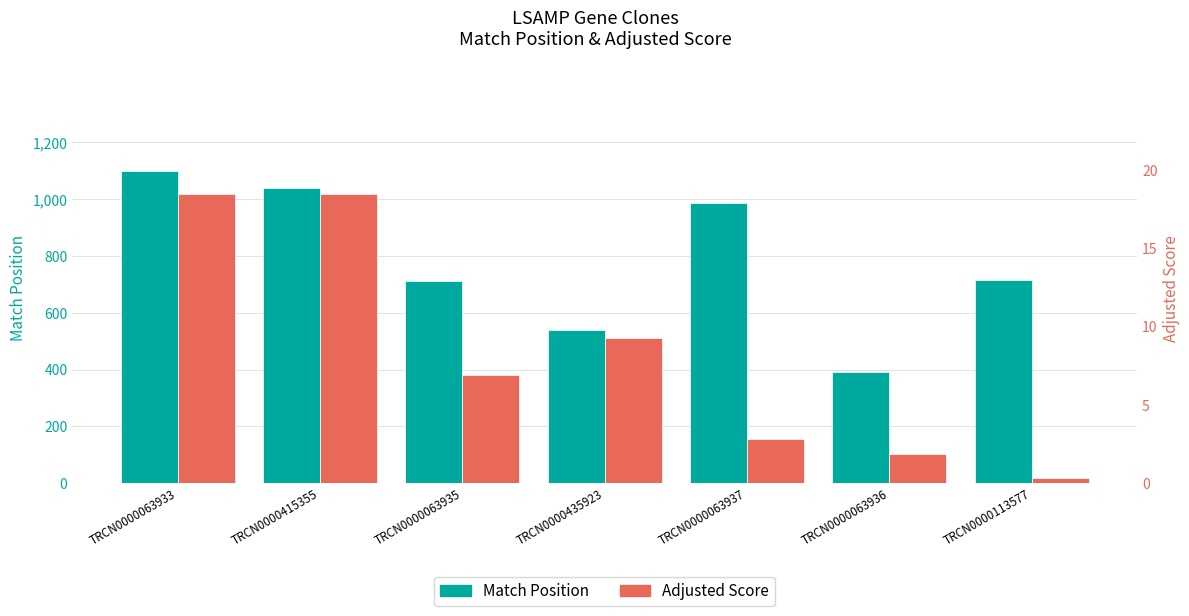

What is the sum of the Adjusted Score values at TRCN0000063933 and TRCN0000415355?

37.0